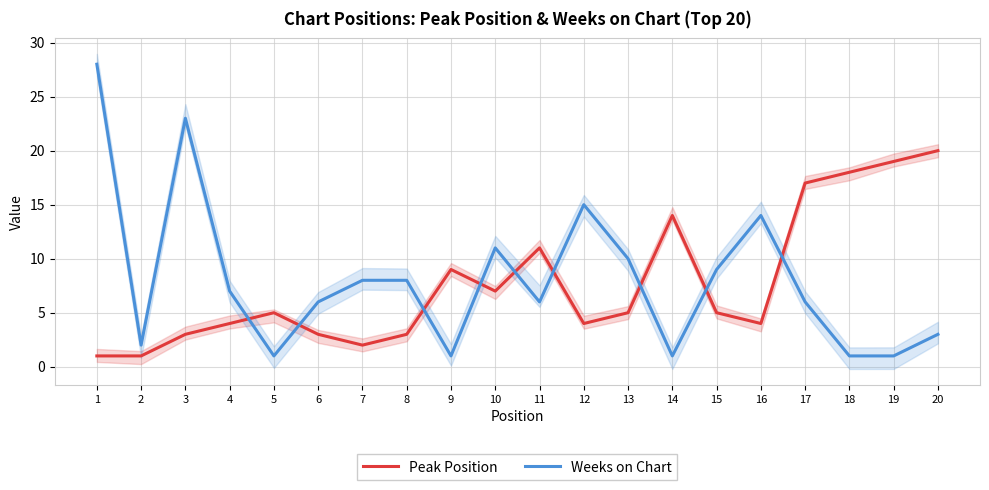

What is the total value across all series at 12?

19